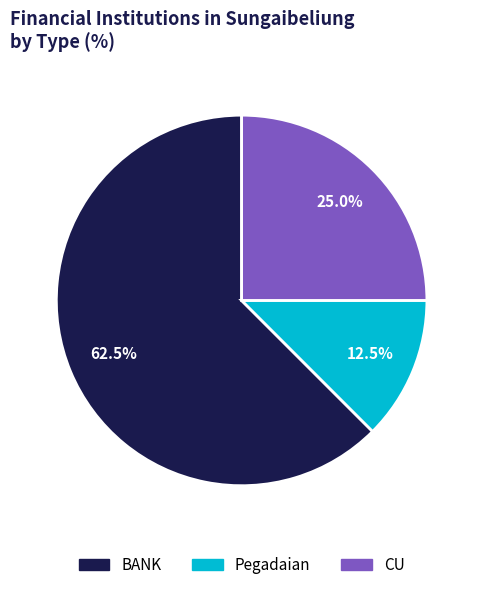

What portion of the pie excludes BANK?

37.5%